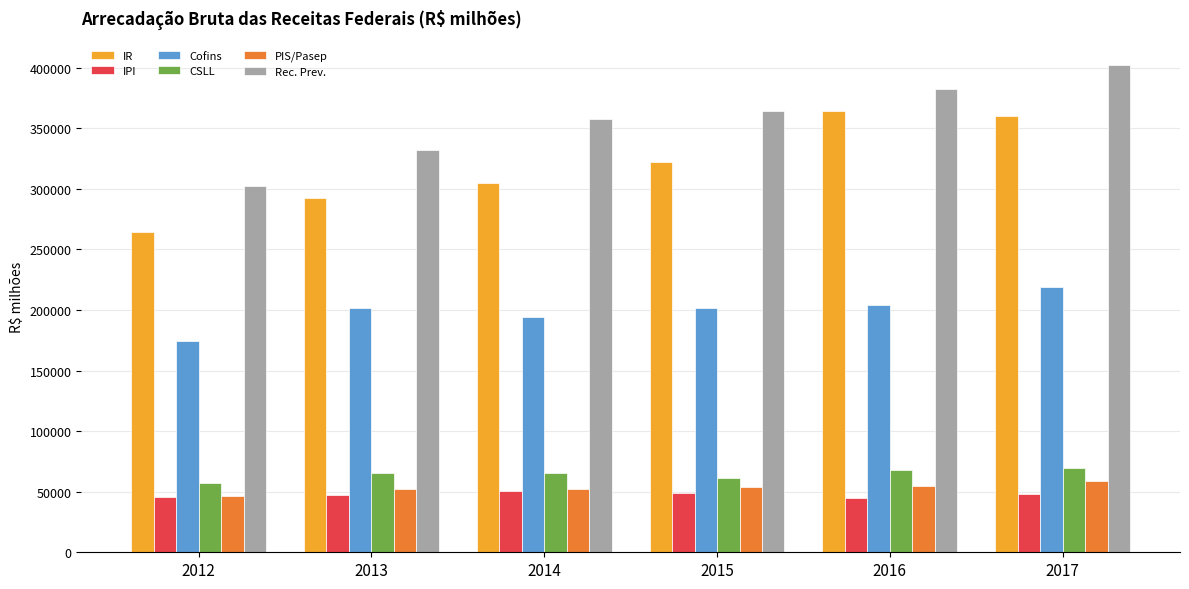

How many values in the Cofins series are below 201672?

3